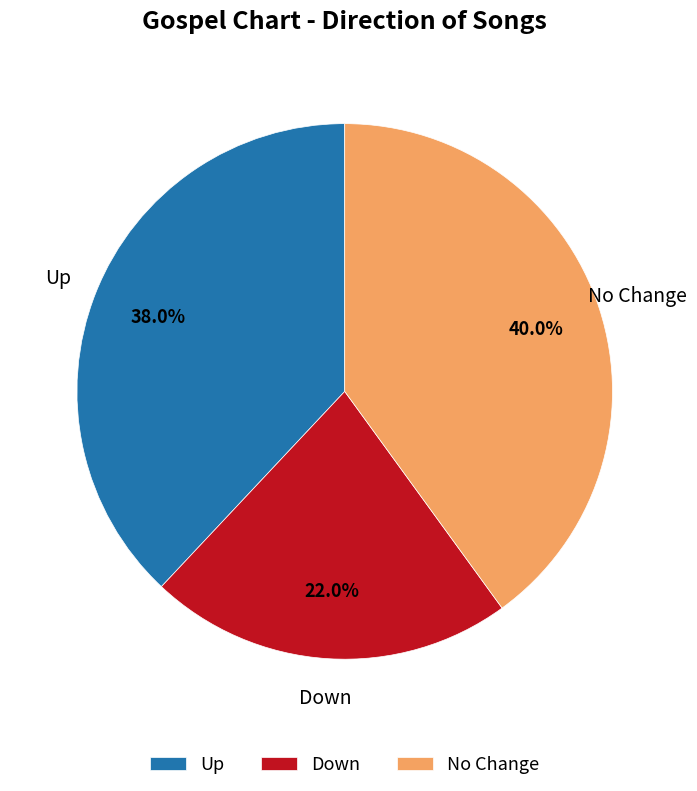

What percentage is NOT represented by Up?

62.0%